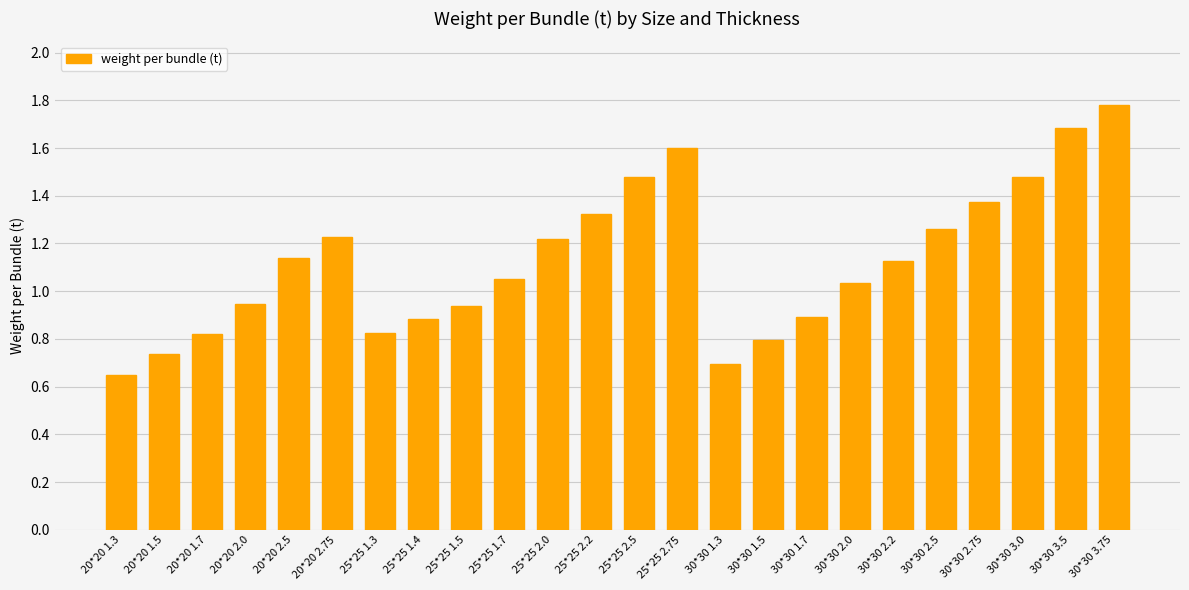

The chart shows a value of 1.6 at 25*25 2.75. True or false?

True